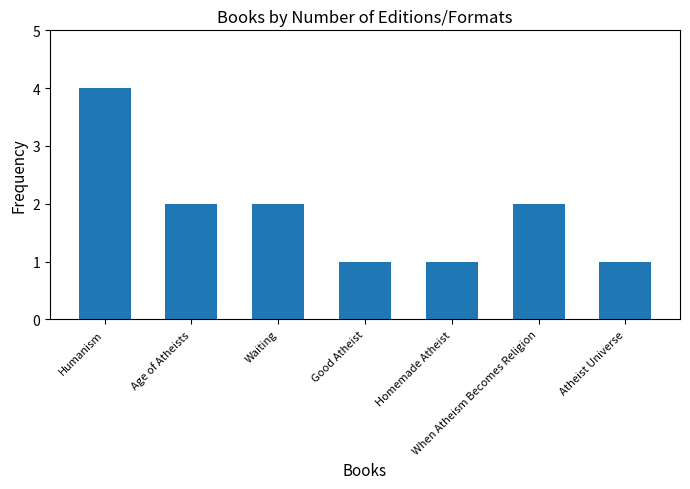

Which category has the highest value across all series?

Humanism